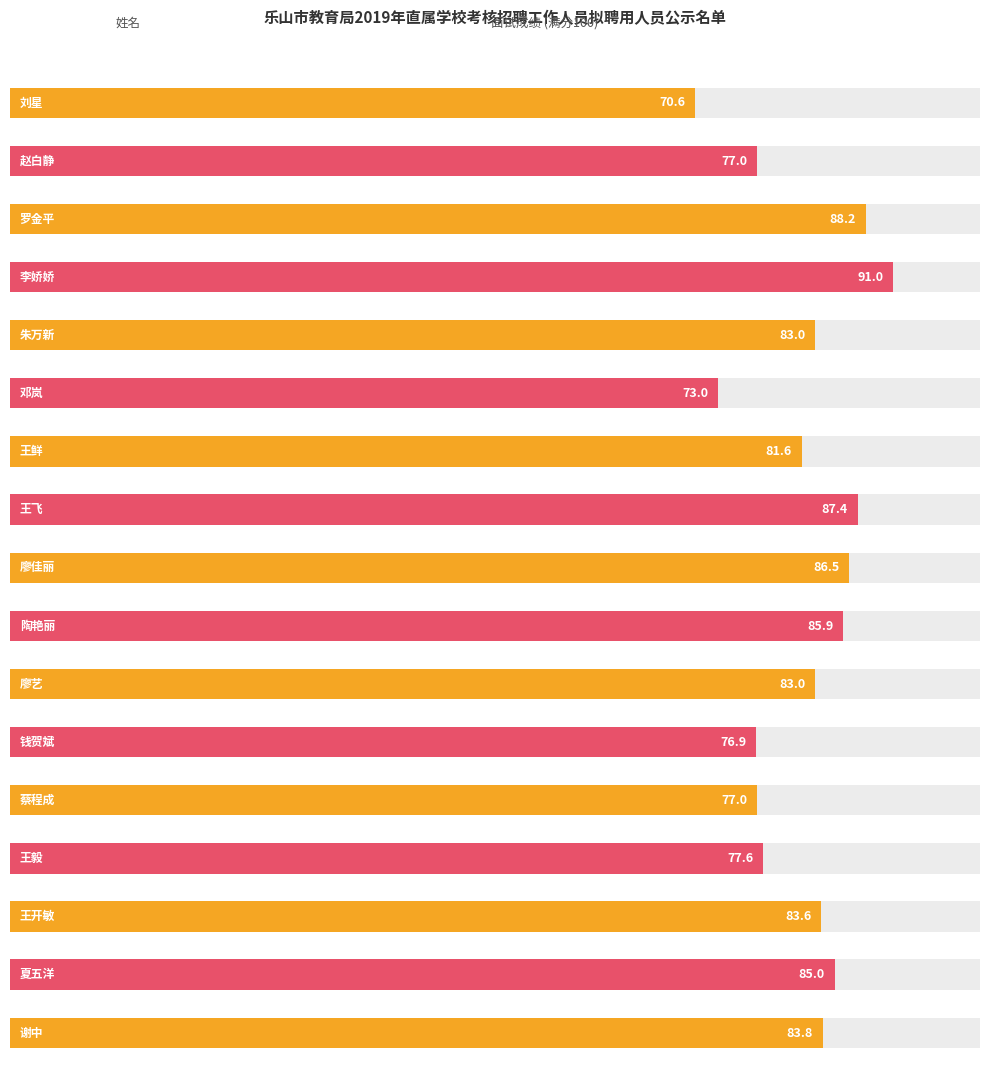

List the labels in order of value, smallest first.

刘星, 邓岚, 钱贺斌, 赵白静, 蔡程成, 王毅, 王鲜, 朱万新, 廖艺, 王开敏, 谢中, 夏五洋, 陶艳丽, 廖佳丽, 王飞, 罗金平, 李娇娇